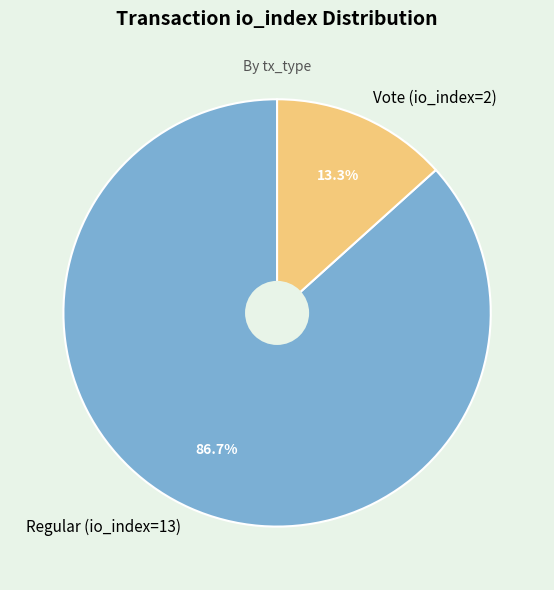

Which category has the biggest portion of the pie?

Regular (io_index=13)